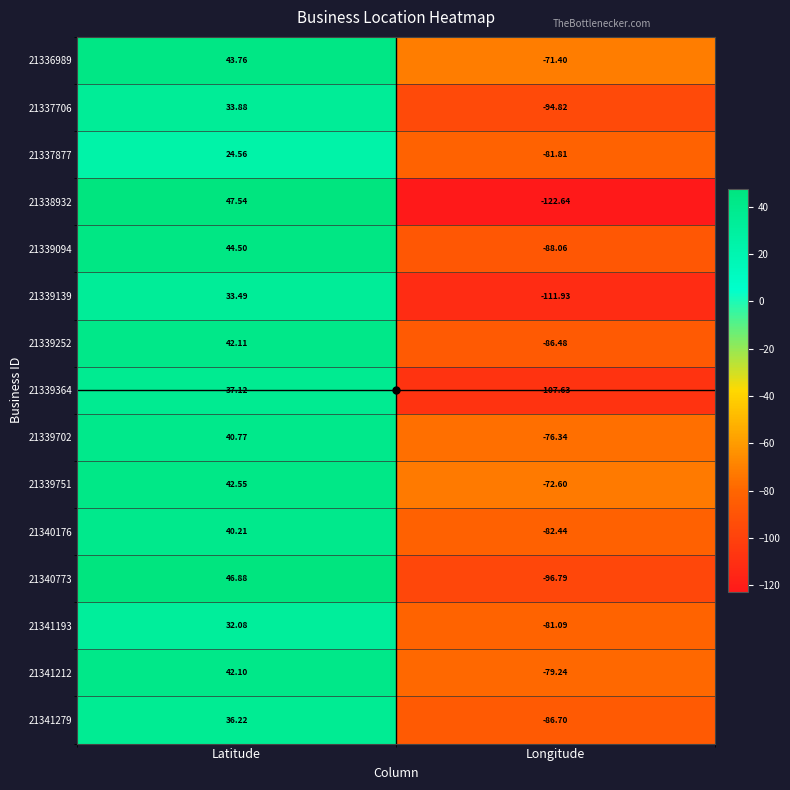

At which label does 21337877 first exceed 24?

Latitude